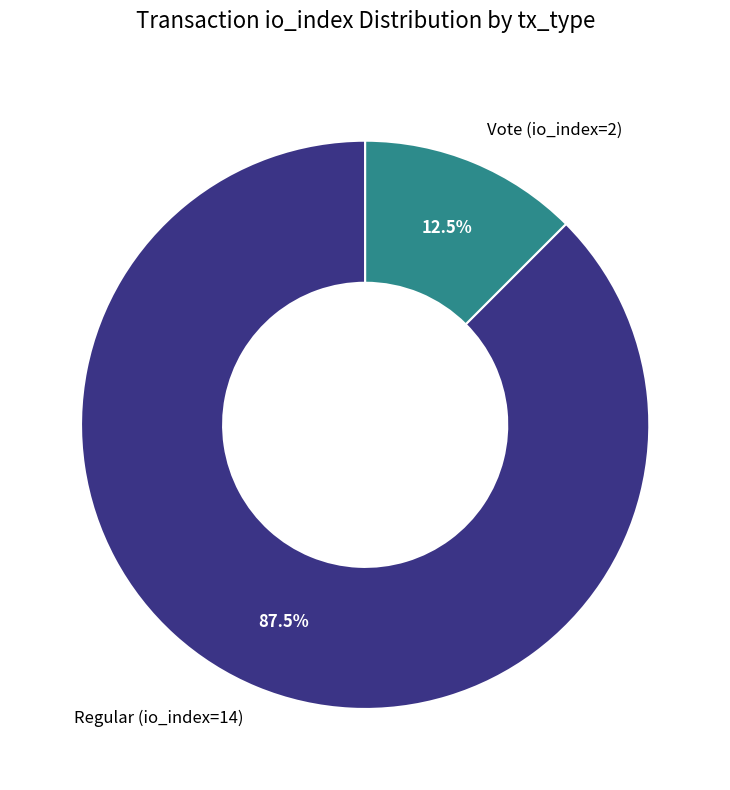

Between Vote (io_index=2) and Regular (io_index=14), which is larger?

Regular (io_index=14)